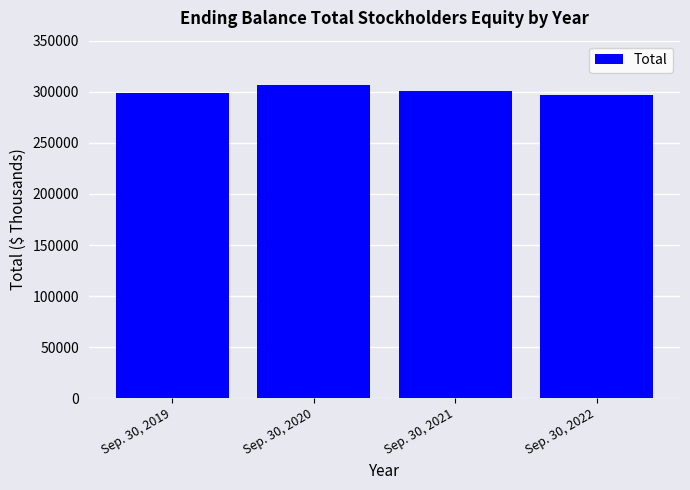

Rank the categories by value from lowest to highest.

Sep. 30, 2022, Sep. 30, 2019, Sep. 30, 2021, Sep. 30, 2020